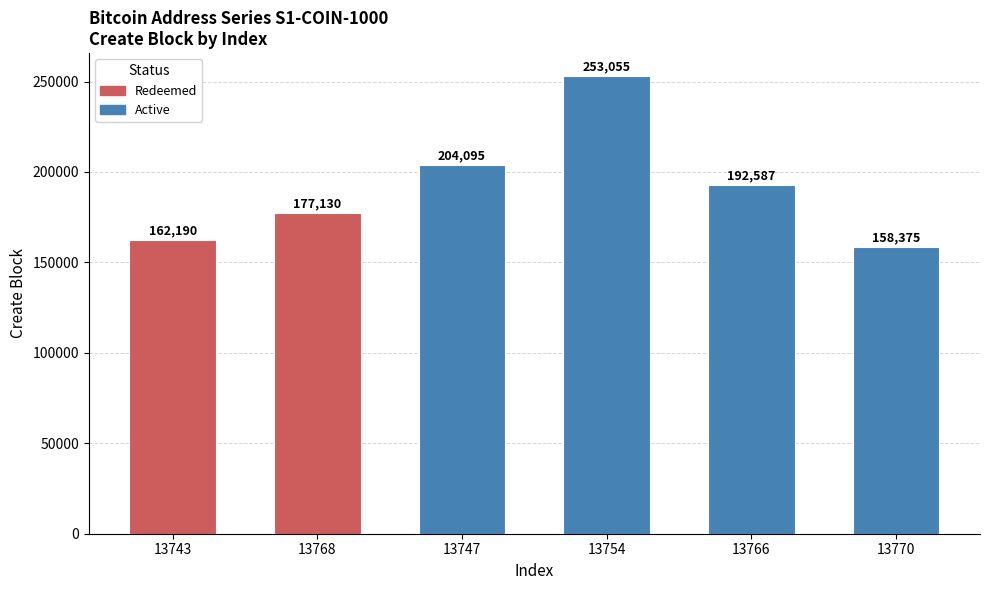

How many data points are less than 192587?

3